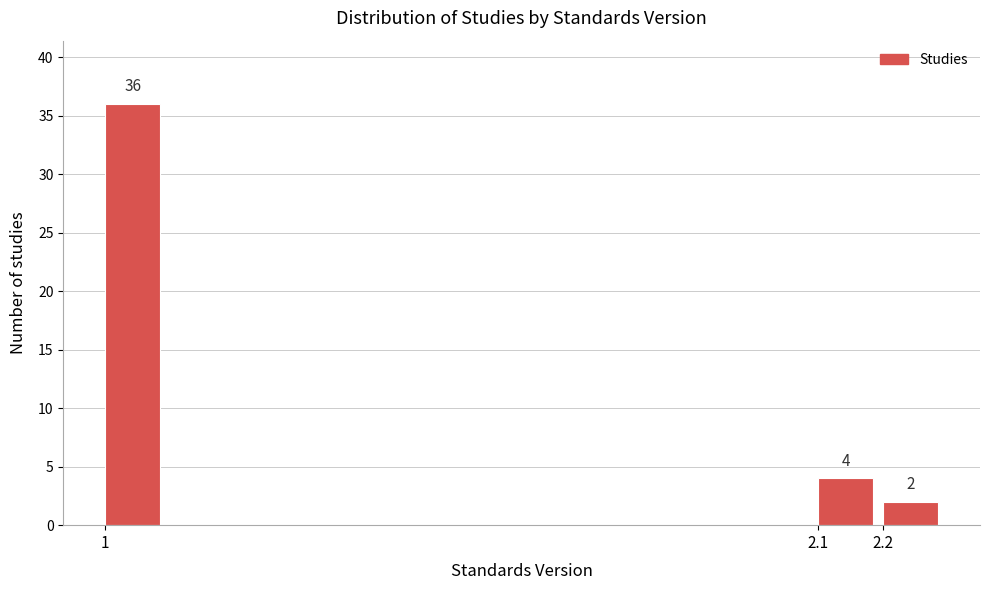

Over which range of the x-axis is the bar tallest?

1.0 to 1.1